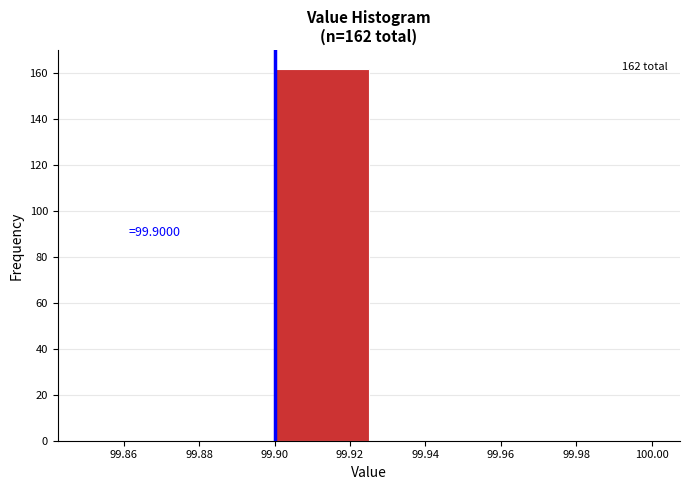

Over which range of the x-axis is the bar tallest?

99.900 to 99.925